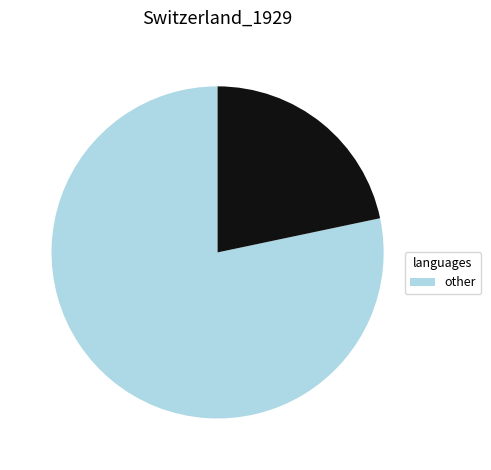

Is there any slice that represents more than half of the pie?

Yes